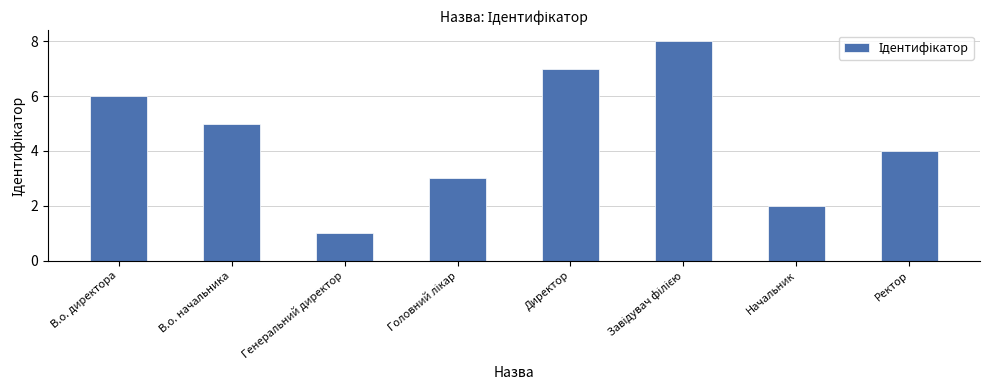

What position from the right is Начальник?

2